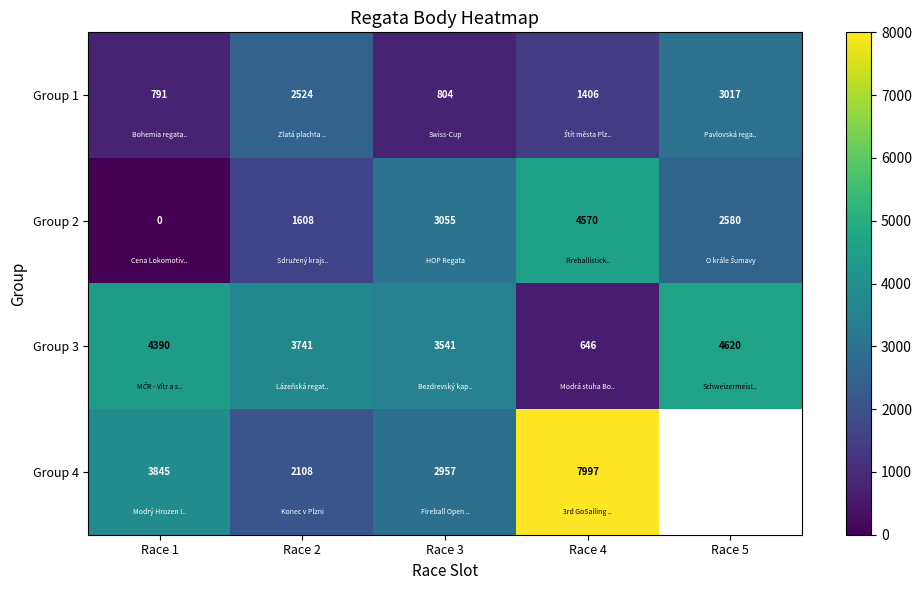

Between Race 2 and Race 4, which series saw the biggest shift?

Group 4